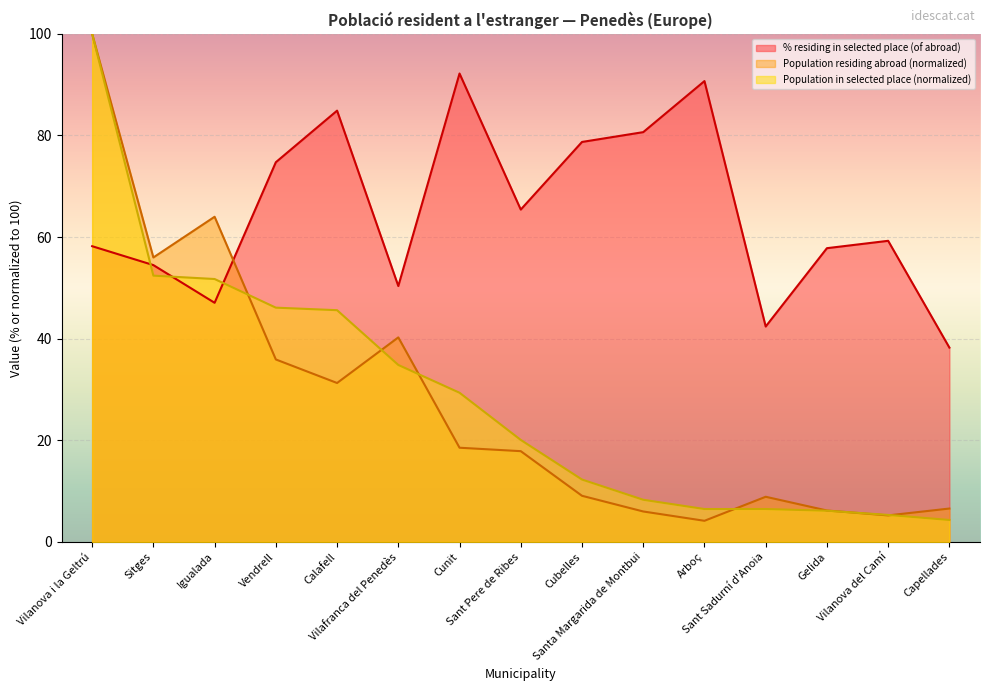

True or false: % residing in selected place (of abroad) and Population in selected place cross at least once.

True